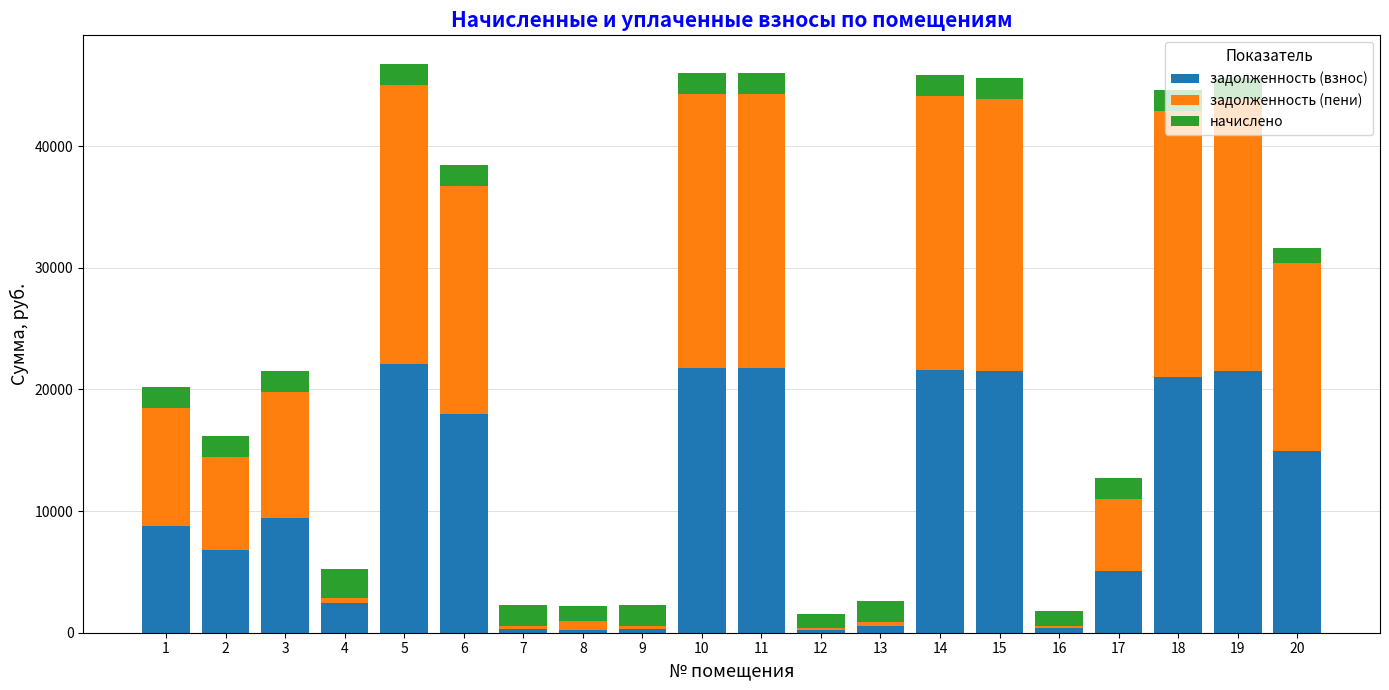

The value of задолженность (взнос) at 18 is 20997.5. True or false?

True